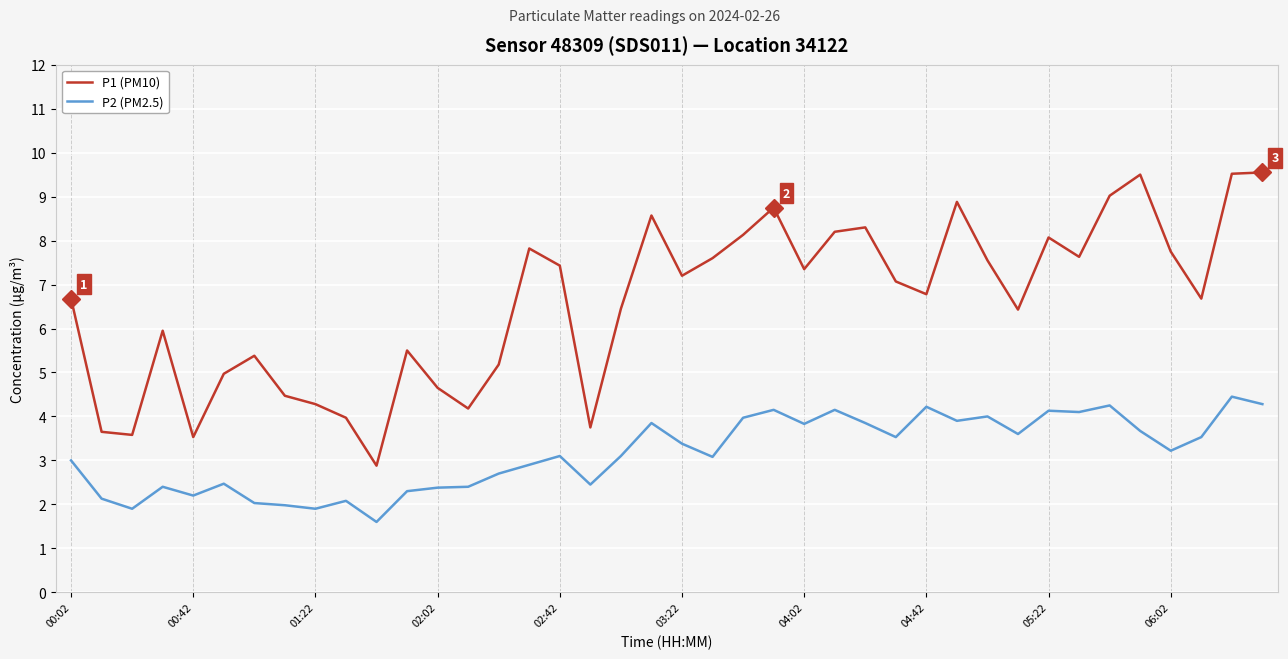

List the series in order of their peak value, highest first.

P1 (PM10), P2 (PM2.5)